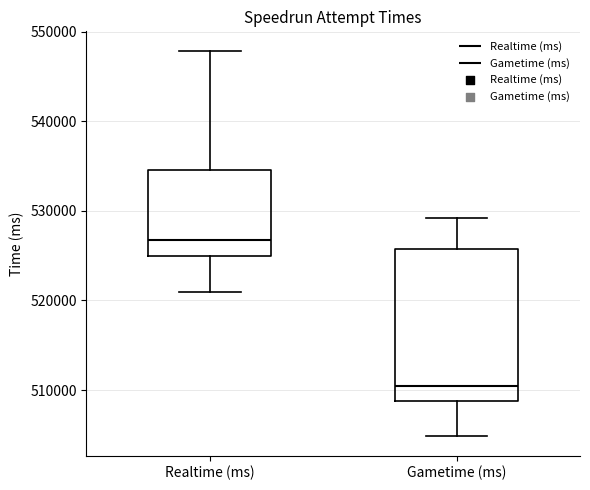

Where does the lower whisker of the box for Gametime (ms) end on the y-axis? The values are not printed on the chart, so give them approximately, as read against the axis.

505000